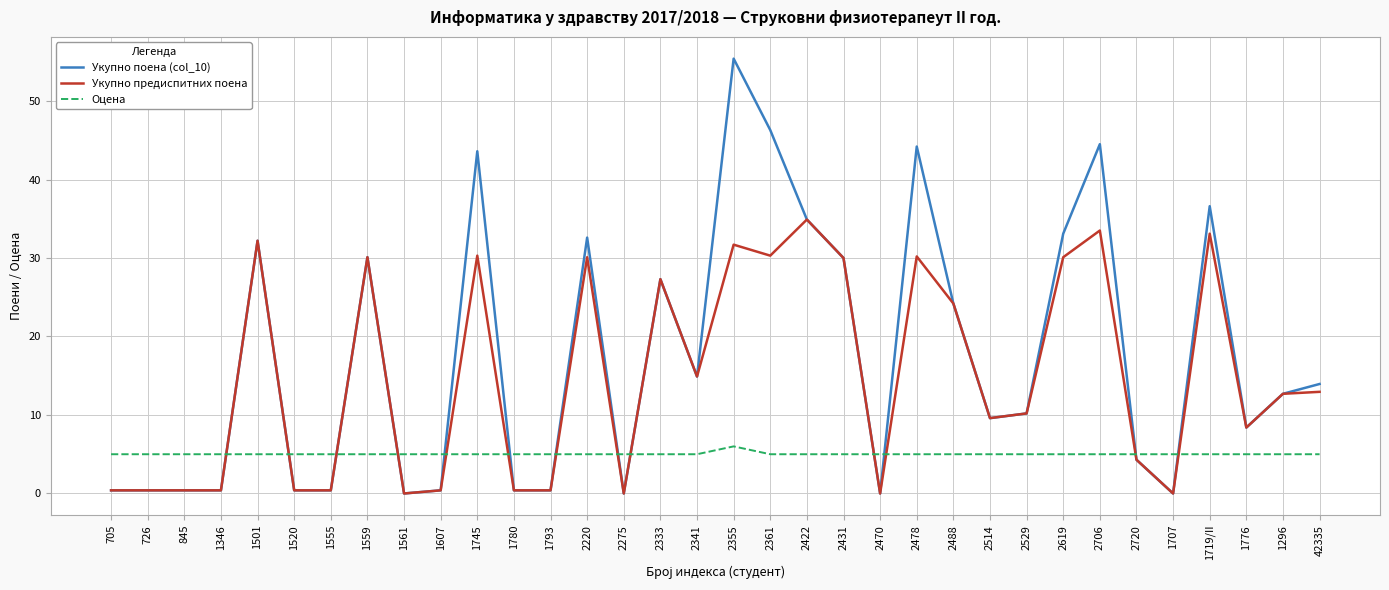

What is the difference between the highest and lowest values at 2422?

29.9